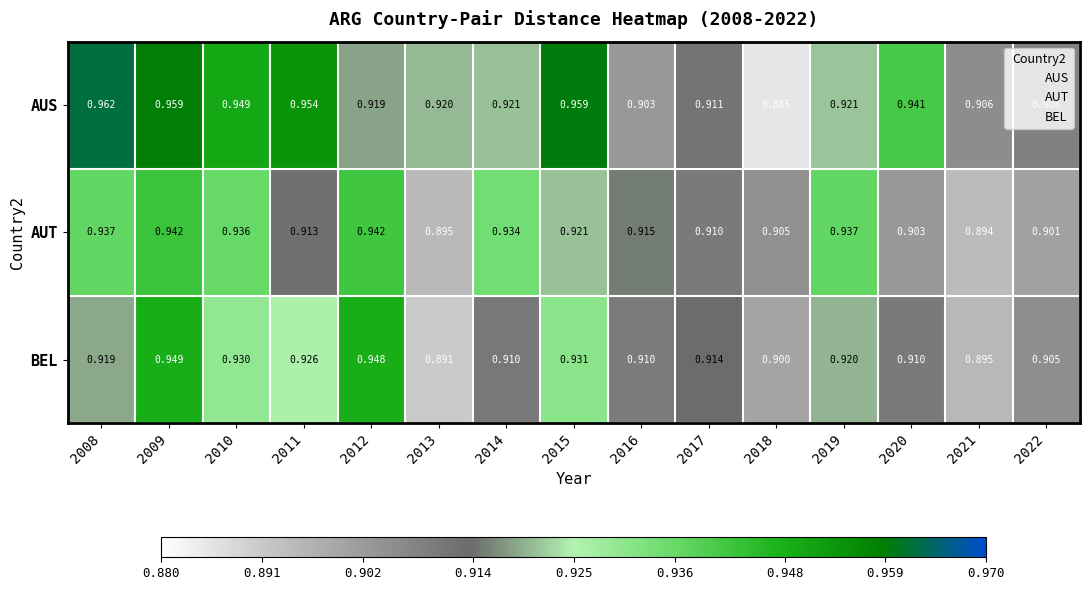

Rank the series at 2009 from highest to lowest value.

AUS, BEL, AUT